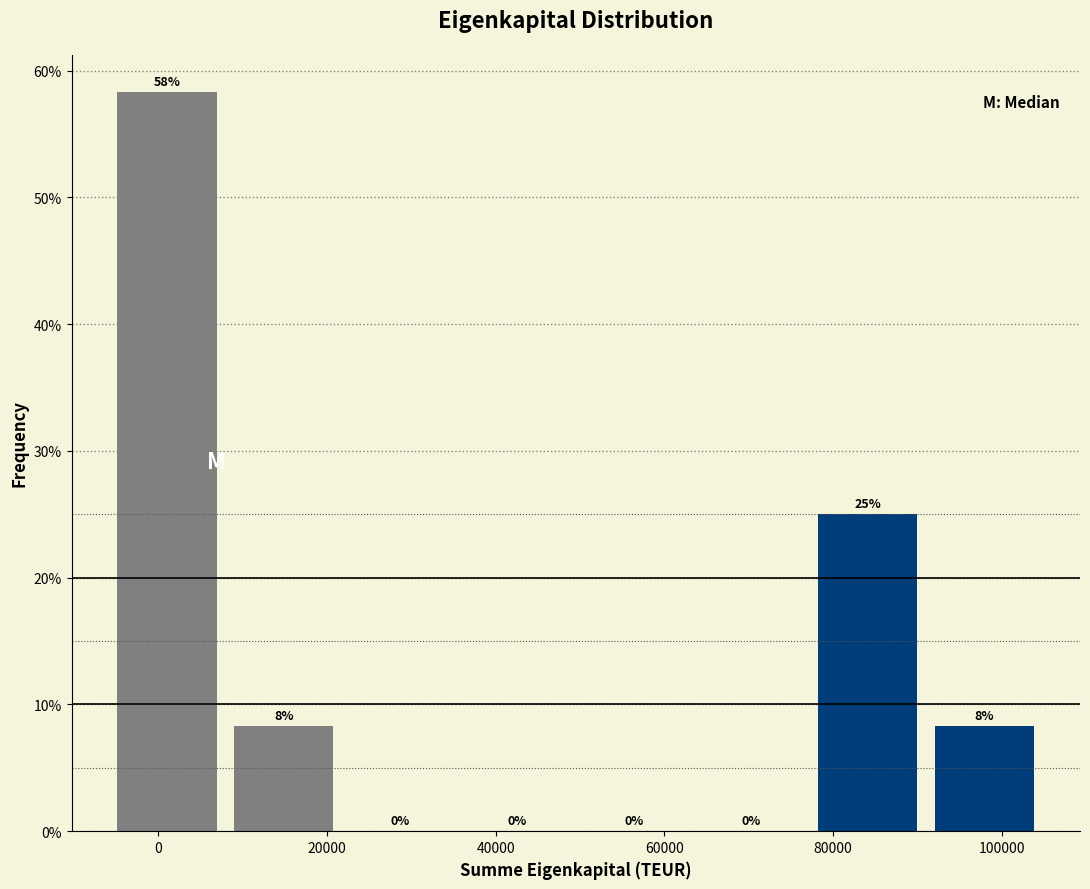

Which range on the x-axis has the tallest bar?

-6000 to 8000